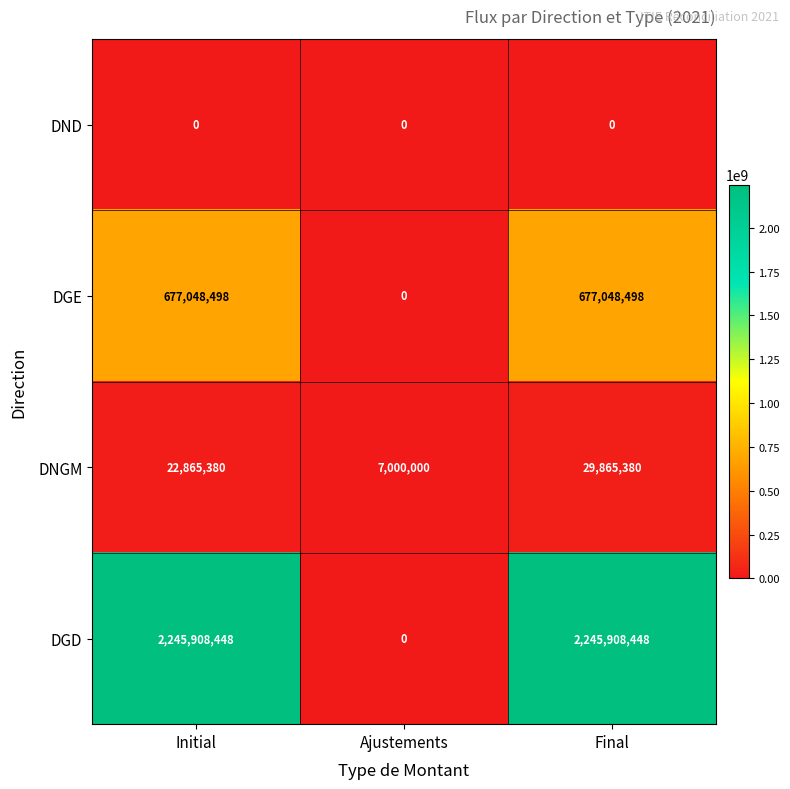

What is the difference between the maximum and minimum values in the DGD series?

2245908448